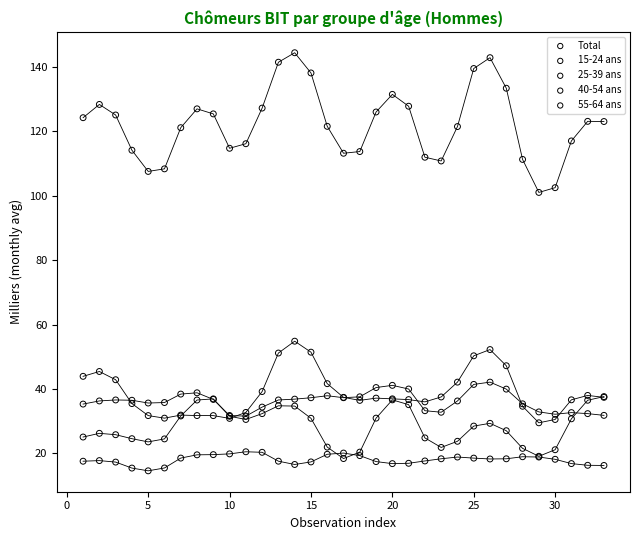

Which series has the largest Y range (max minus min)?

Total